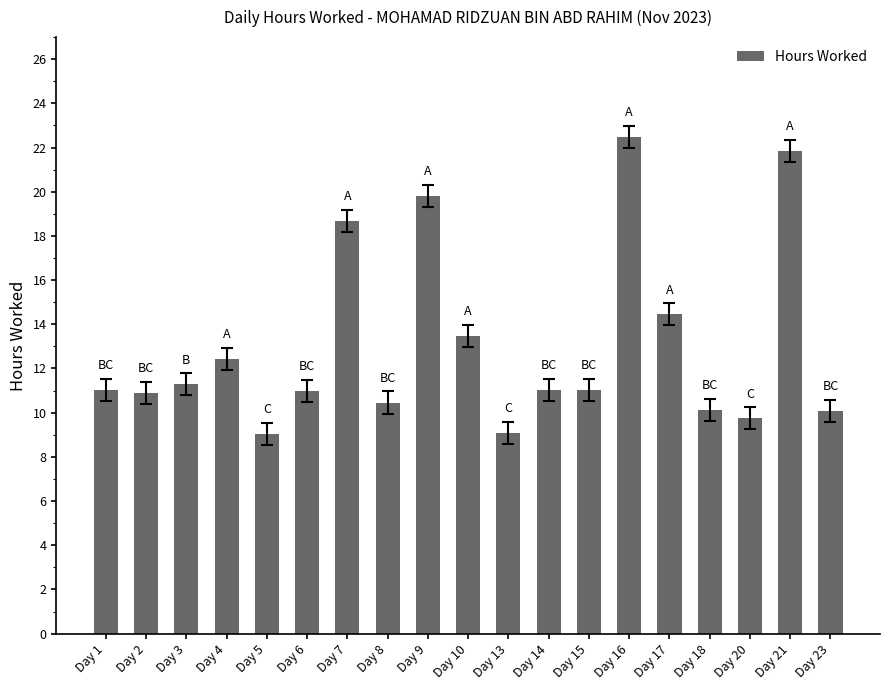

How many series are shown in this chart?

1